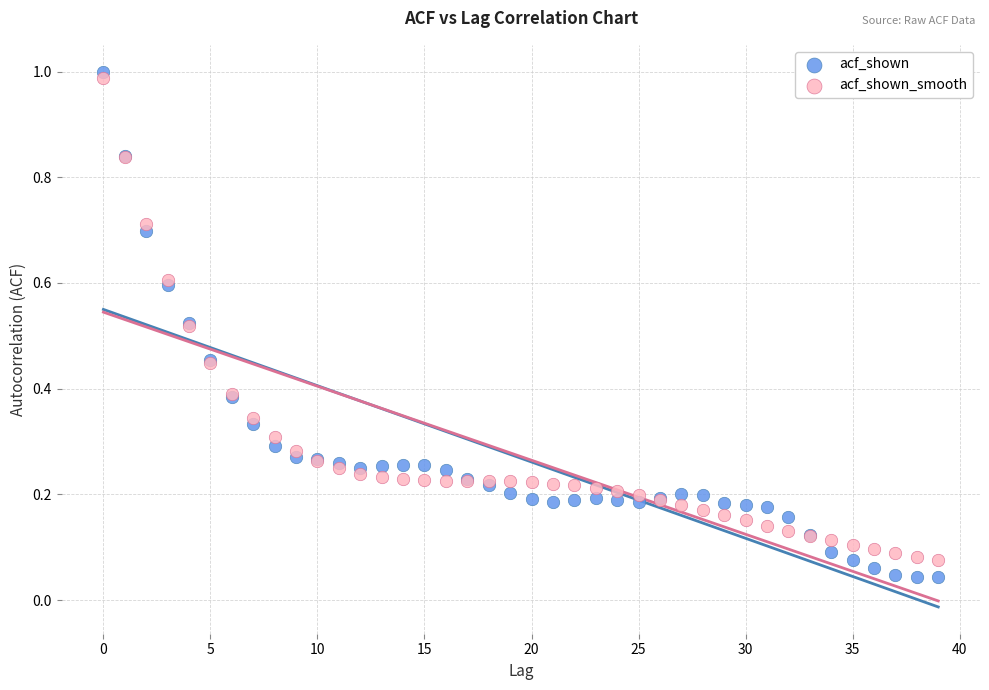

Which series has the largest Y range (max minus min)?

acf_shown